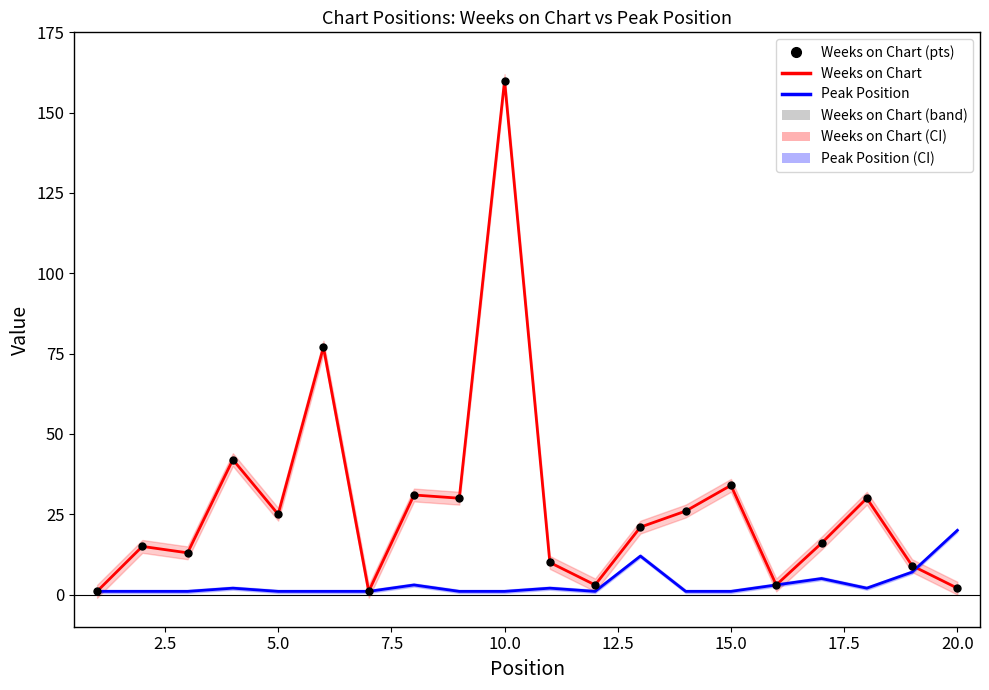

True or false: Weeks on Chart and Weeks on Chart (pts) intersect in this chart.

False